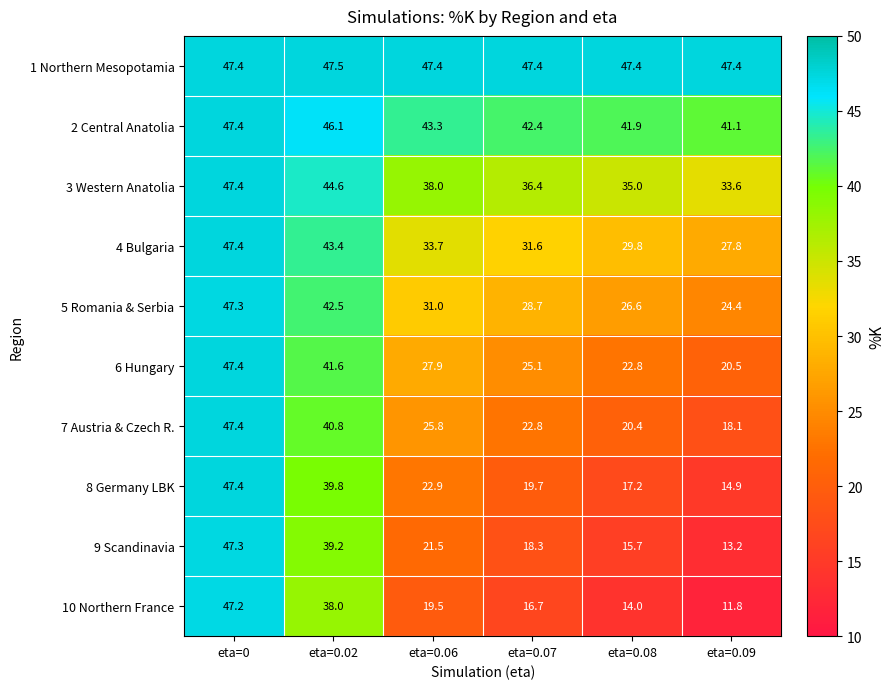

What is the average value of the 8 Germany LBK series?

27.0